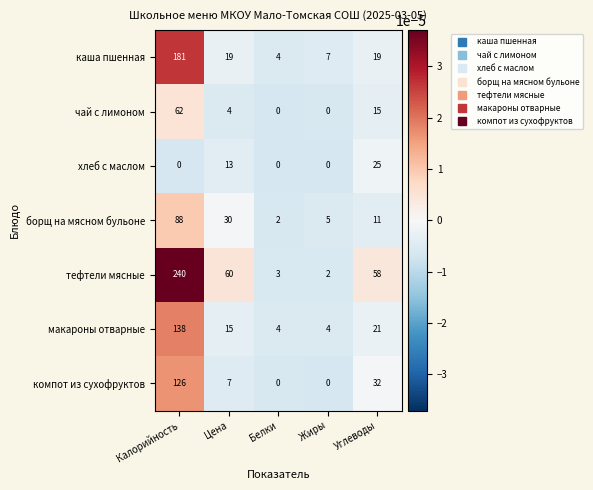

How many categories are shown in the chart?

5